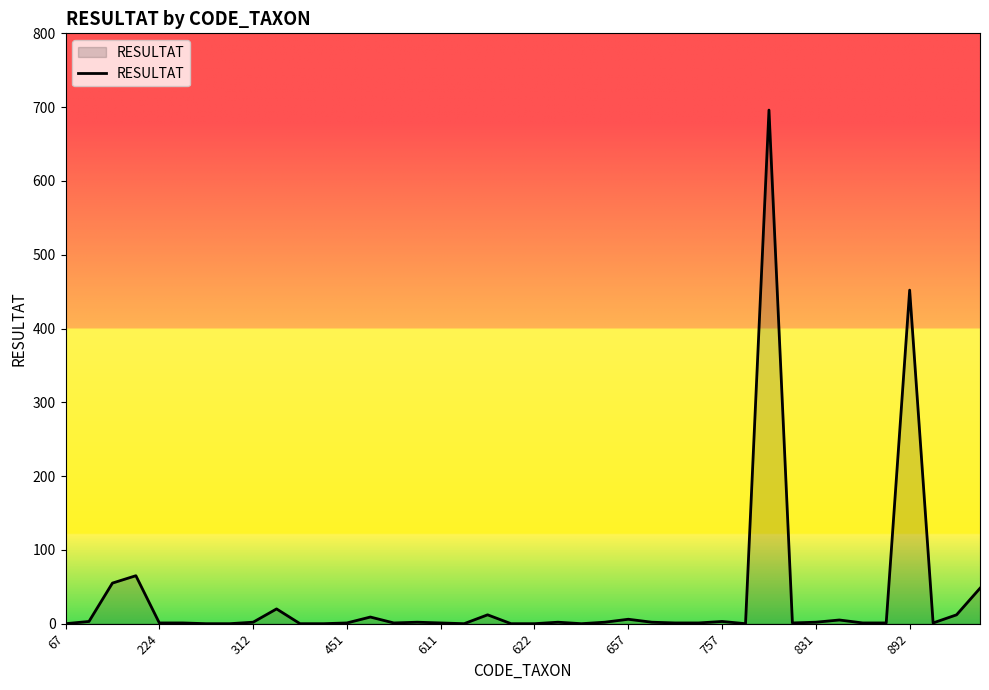

What is the maximum value shown in the chart?

696